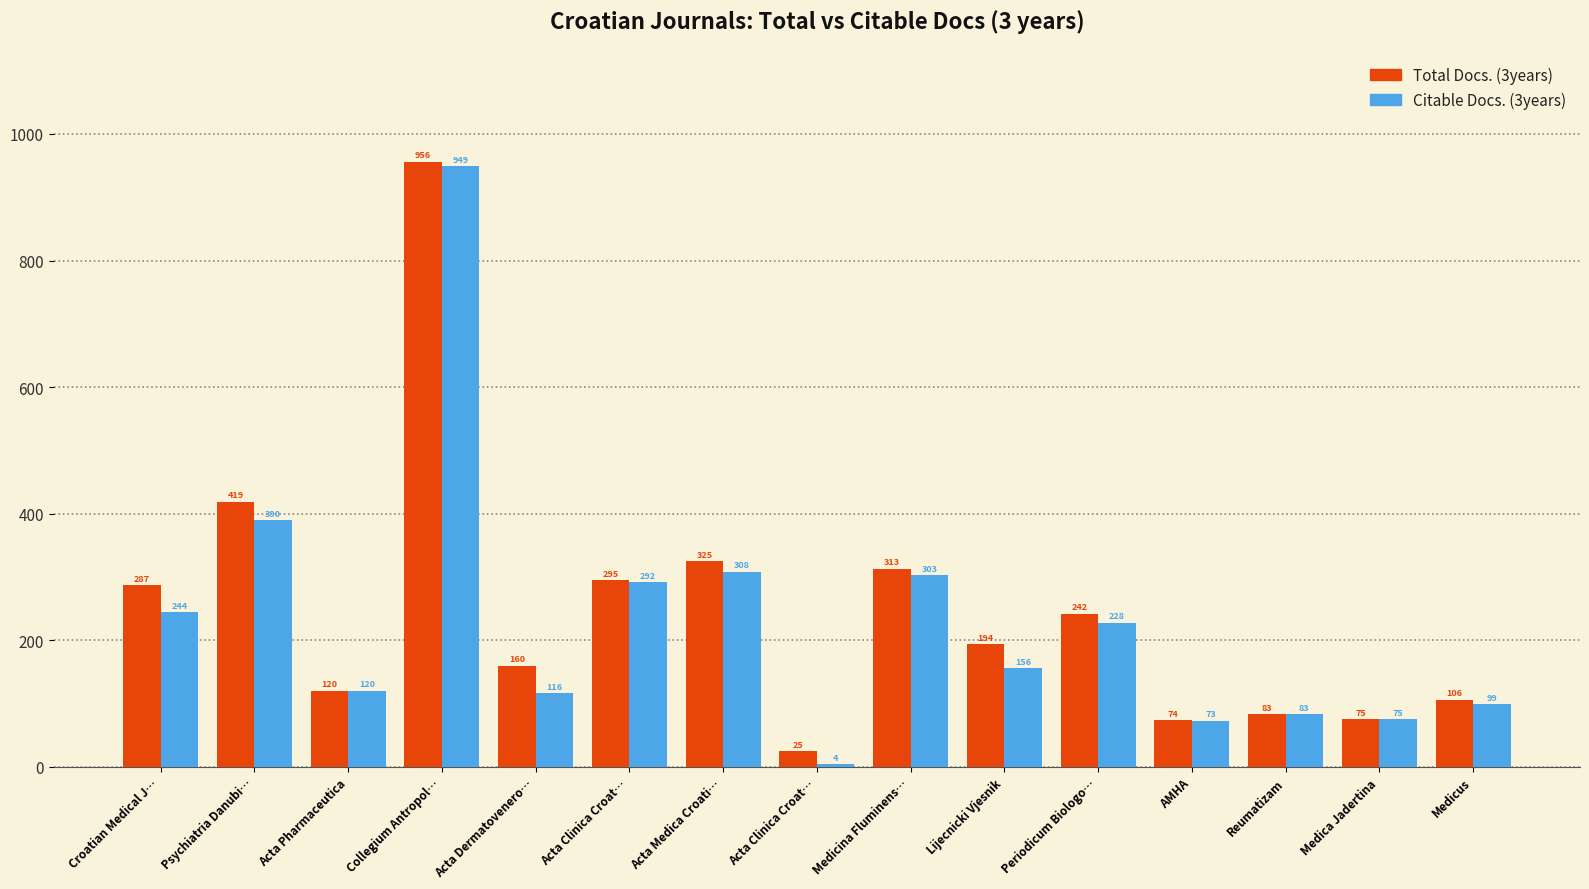

The Total Docs. (3years) series shows 25 at Acta Clinica Croat…. True or false?

True